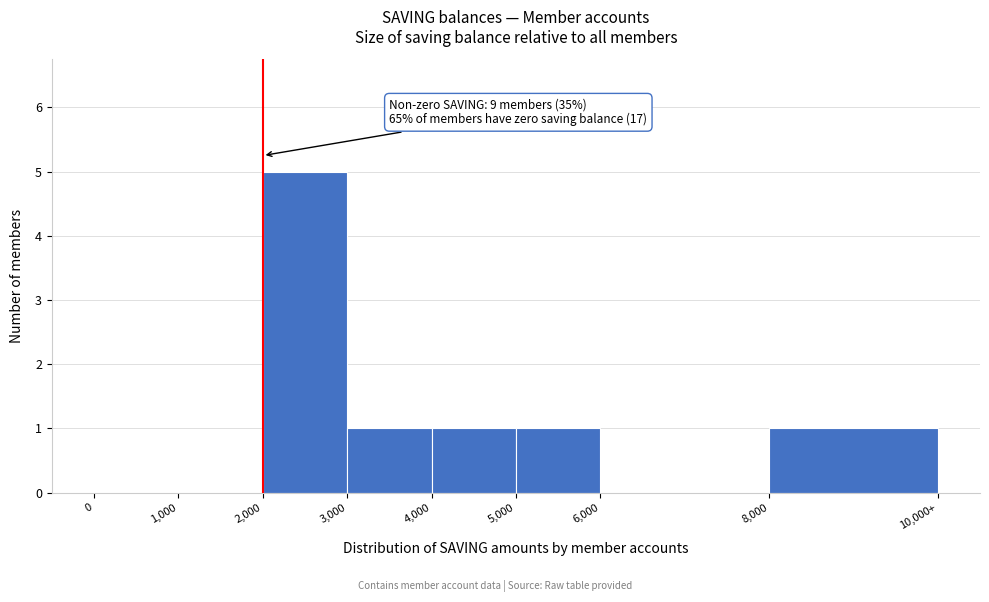

Reading left to right, extract all data points from this chart.

0=0	1,000=0	2,000=5	3,000=1	4,000=1	5,000=1	6,000=0	8,000=1